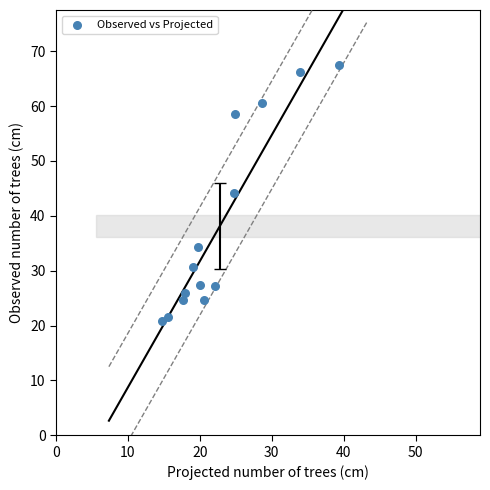

What is the range of Y values (max minus min)?

46.5